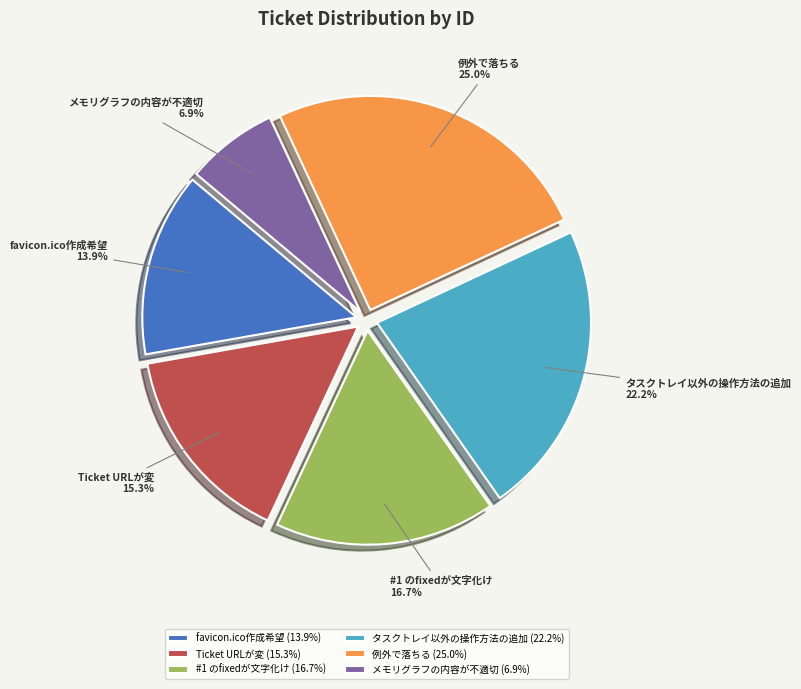

Does メモリグラフの内容が不適切 (6.9%) represent more than half of the total?

No